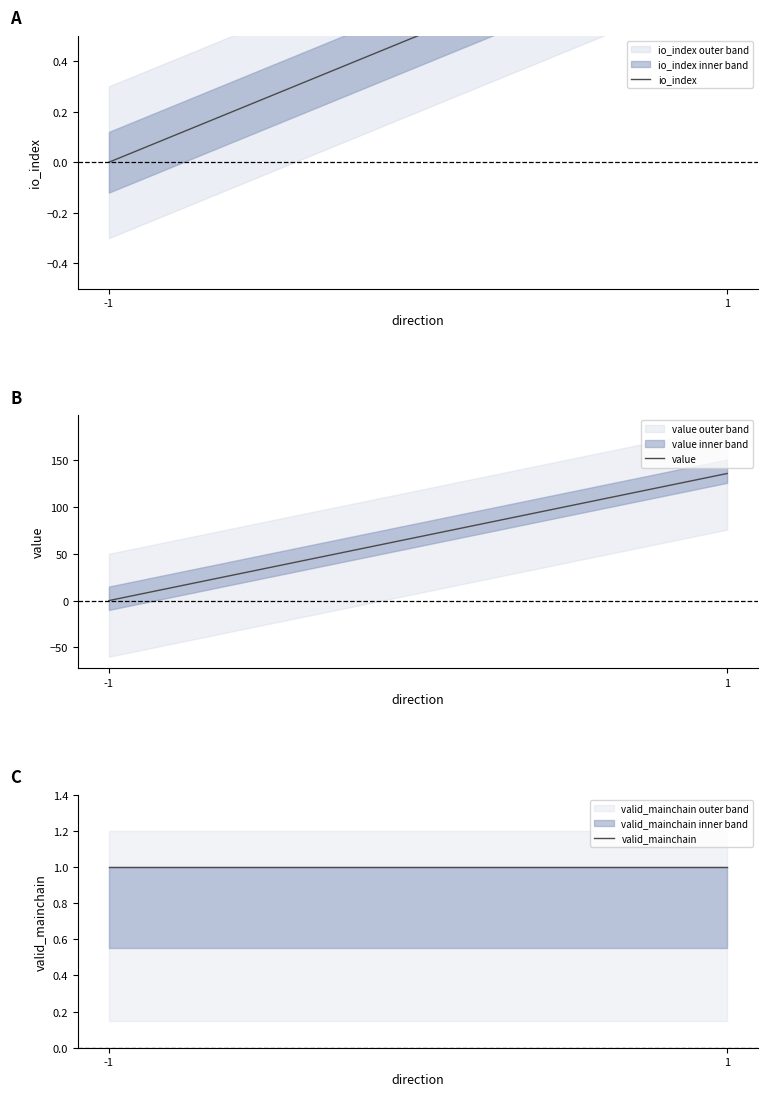

At which category does the chart reach its minimum across all series?

-1